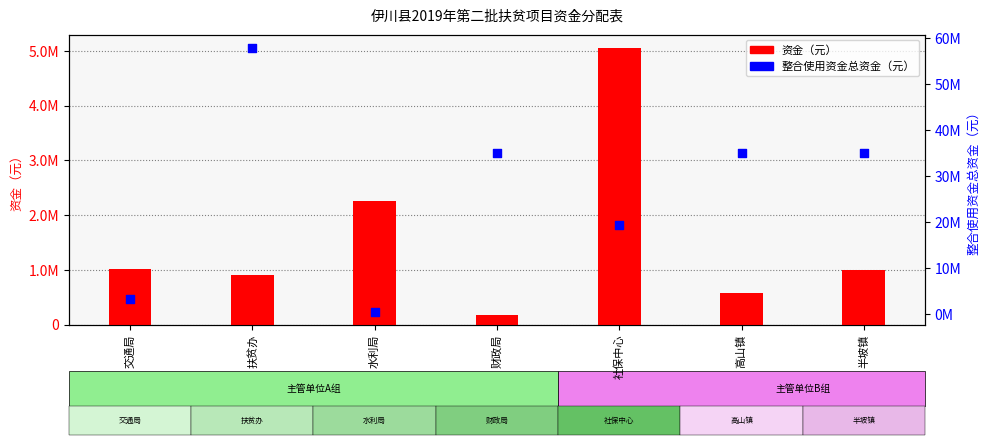

What are all the series names shown in the legend?

资金（元）, 整合使用资金总资金（元）